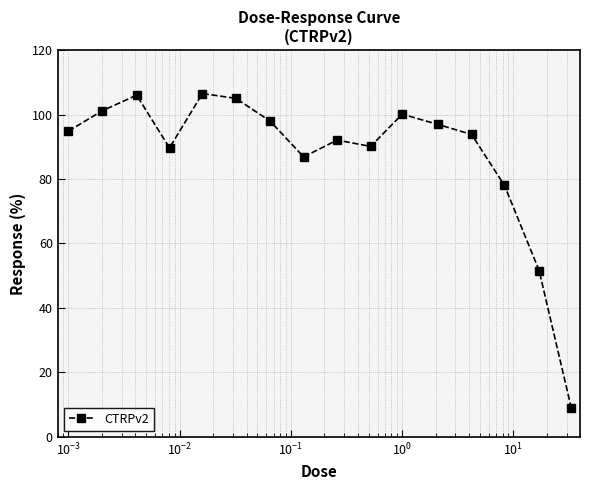

What is the value of the 13th point from the left?

93.8